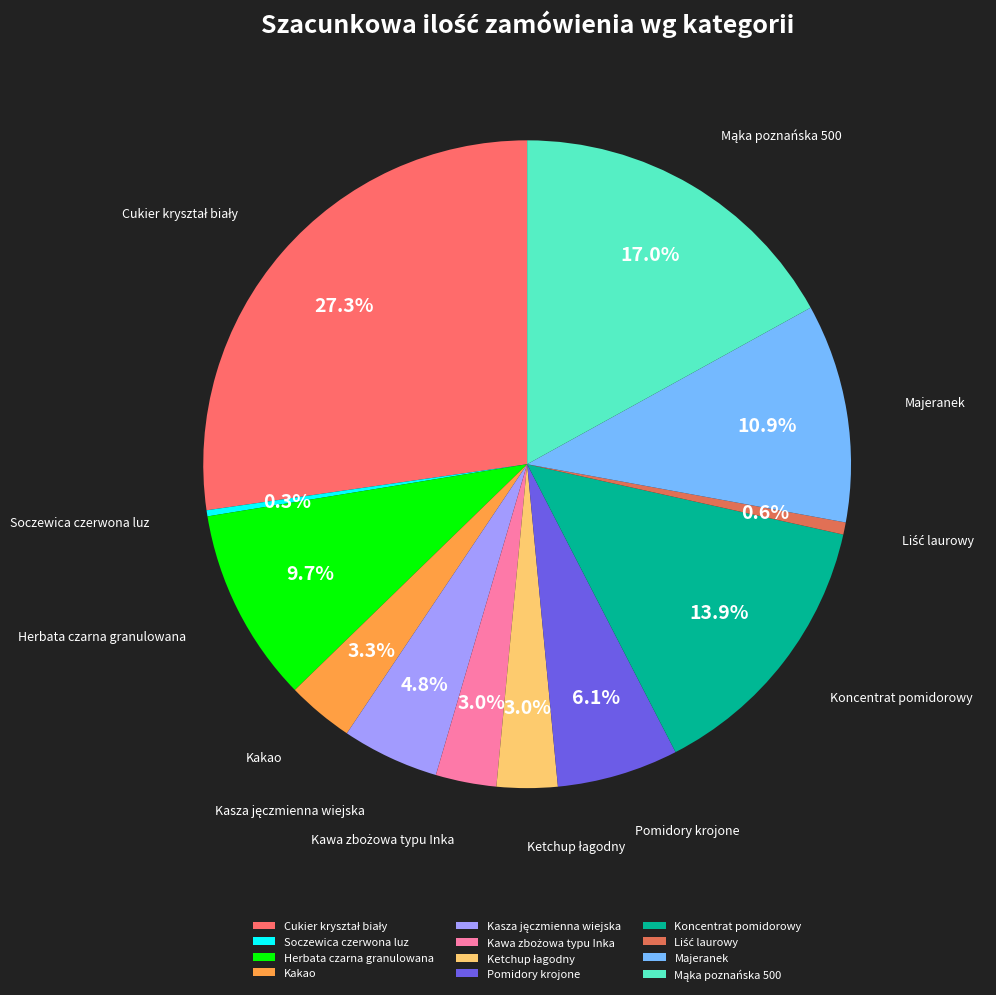

To the nearest percent, what is the average slice percentage?

8%